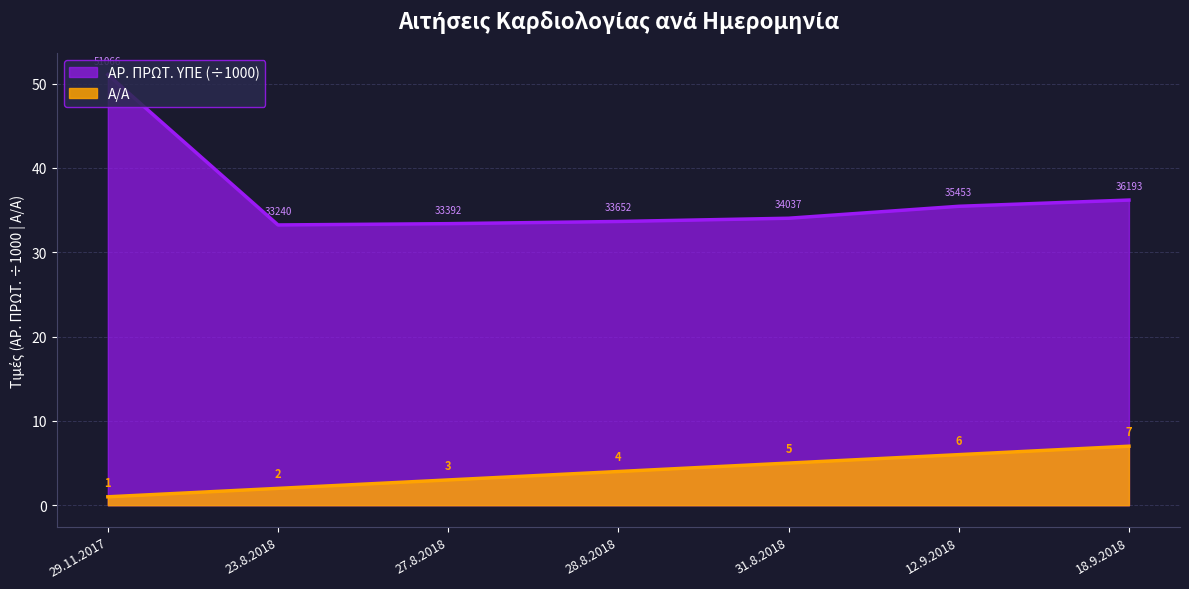

Reading left to right, transcribe all the data shown in this chart.

Α/Α: 1.0	2.0	3.0	4.0	5.0	6.0	7.0
ΑΡ. ΠΡΩΤ. ΥΠΕ: 51.1	33.2	33.4	33.7	34.0	35.5	36.2